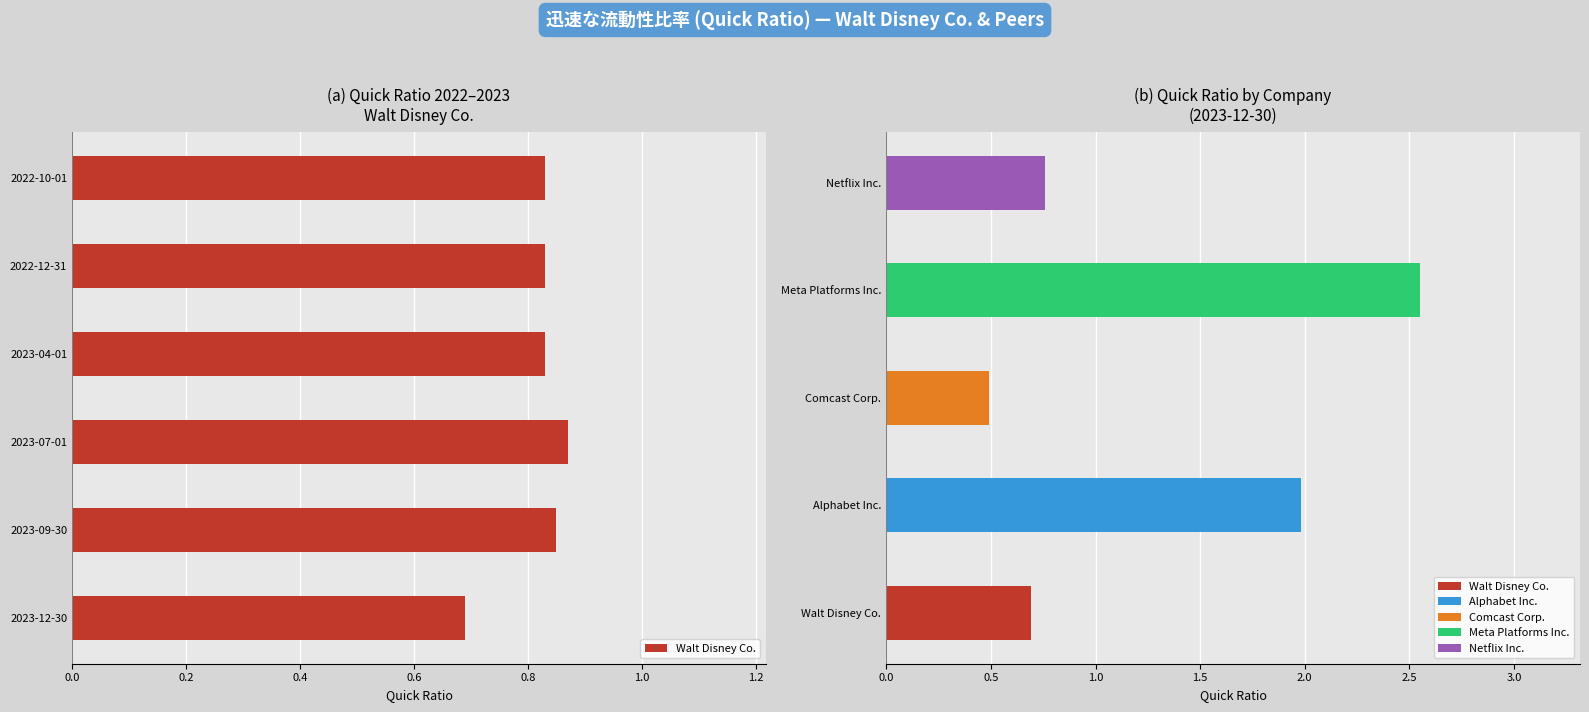

What is the difference between the maximum and minimum values?

0.2